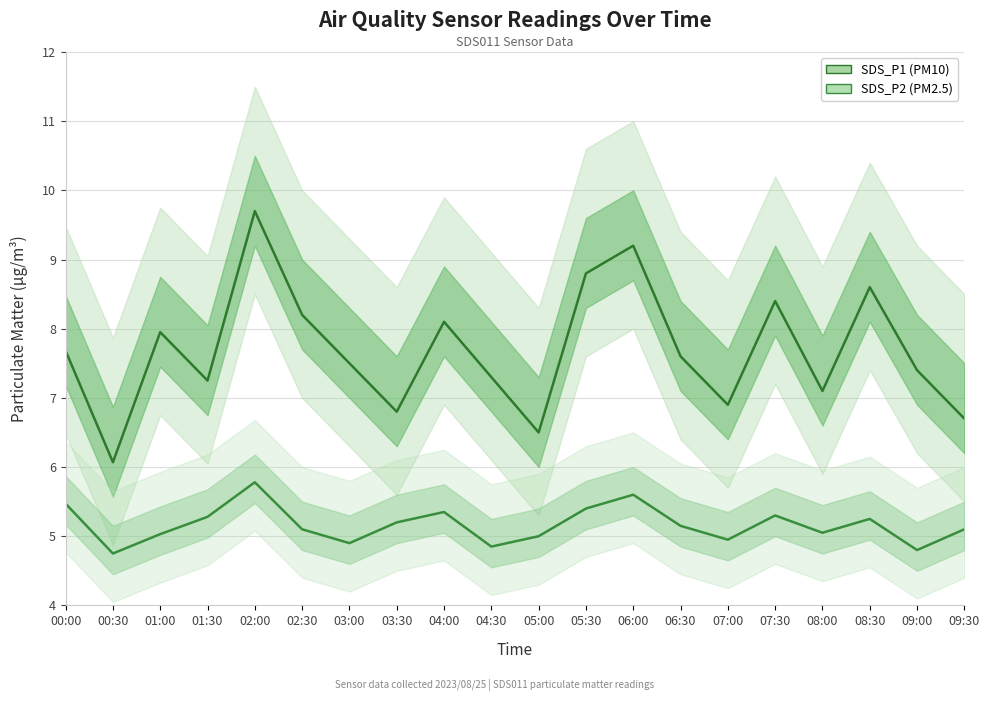

Between 02:30 and 03:00, which series saw the biggest shift?

SDS_P1